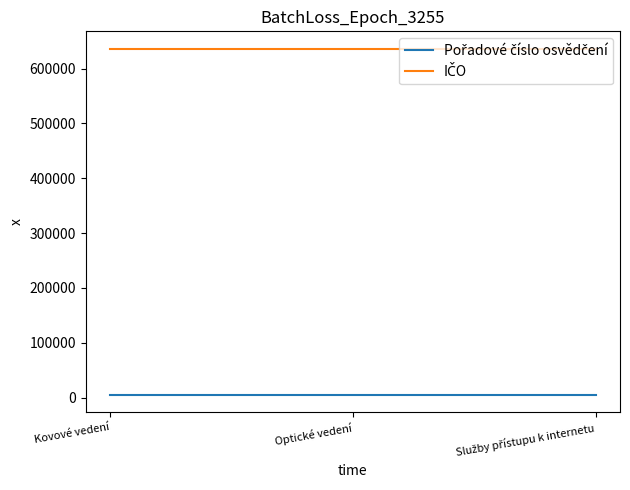

At how many categories does at least one series exceed 332831?

3